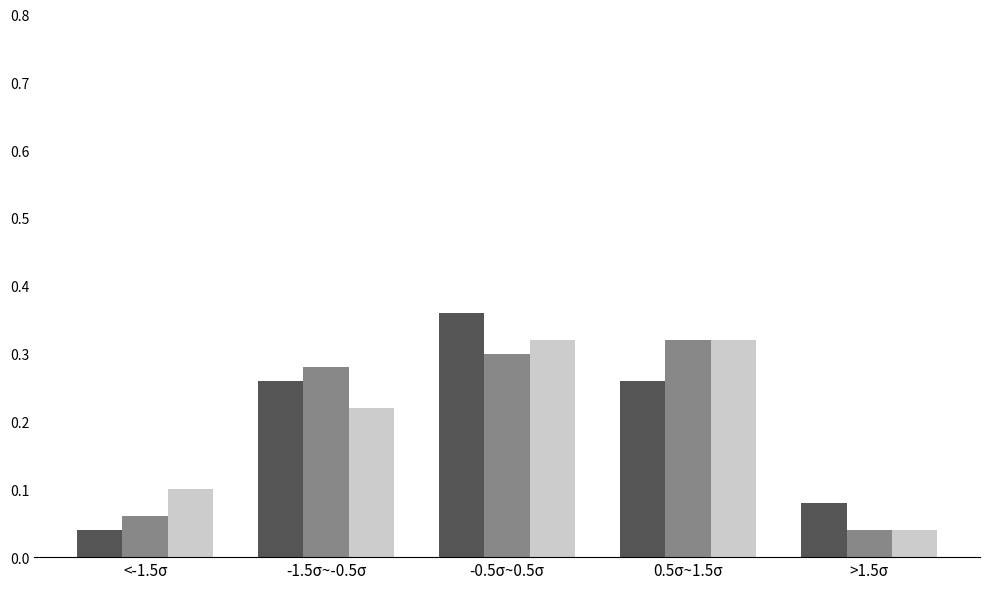

Which category has the highest value across all series?

-0.5σ~0.5σ